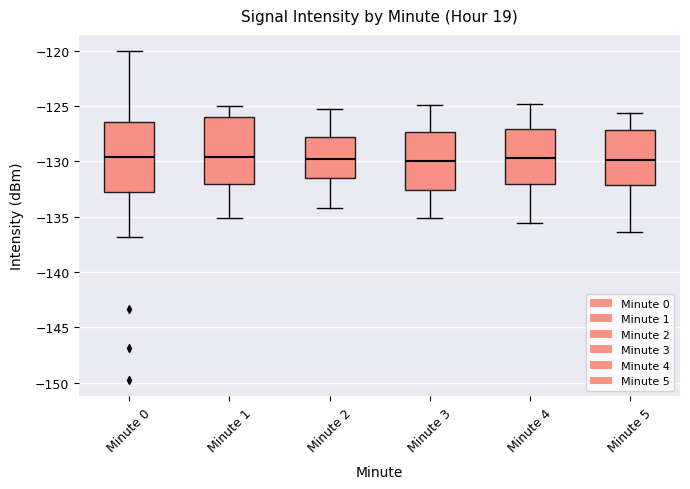

Where does the median line of the box for Minute 3 sit on the y-axis? The values are not printed on the chart, so give them approximately, as read against the axis.

-130.0